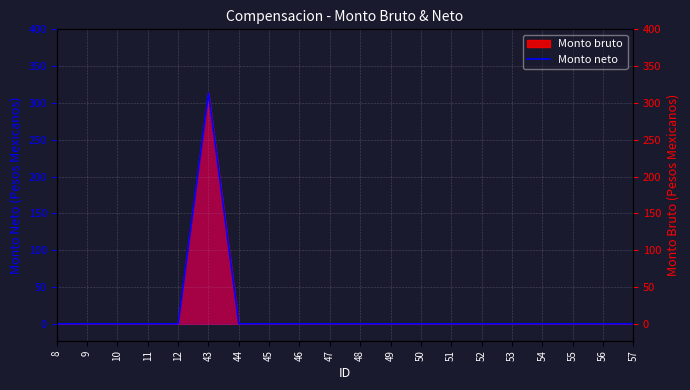

How many lines are shown in the chart?

1